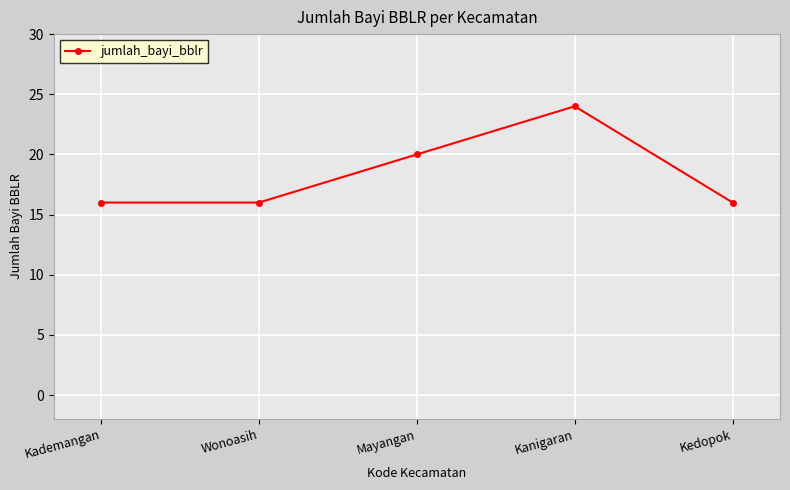

How many lines are shown in the chart?

1